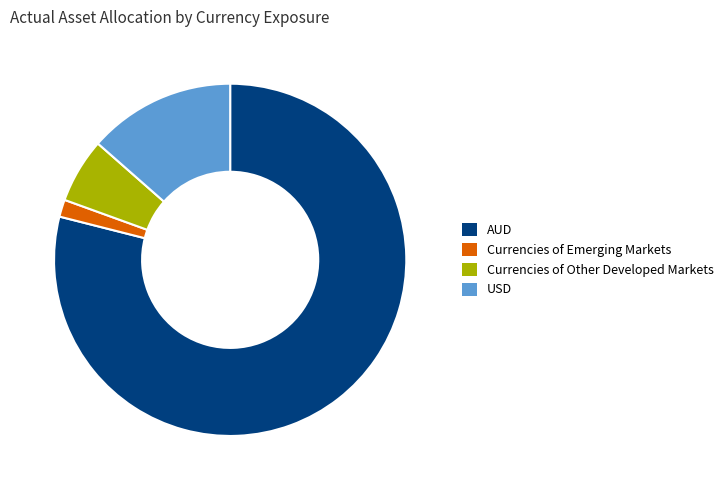

Which category accounts for the majority?

AUD